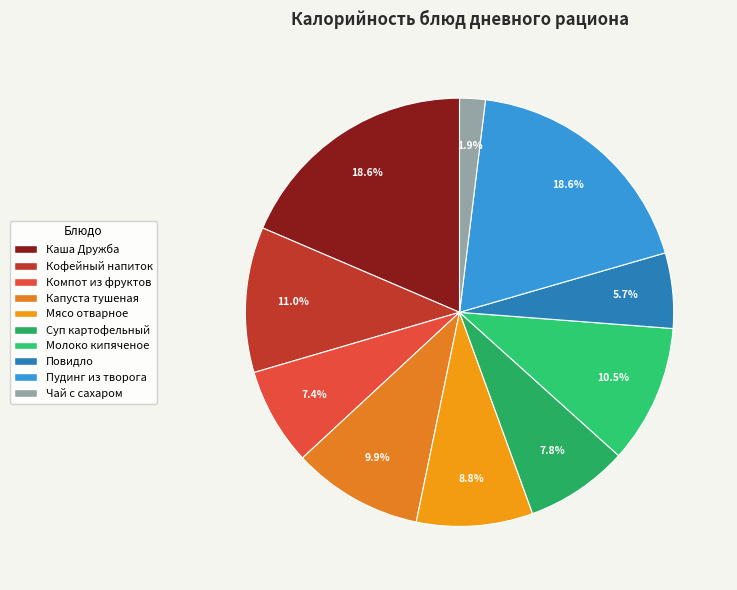

How many slices are in this pie chart?

10